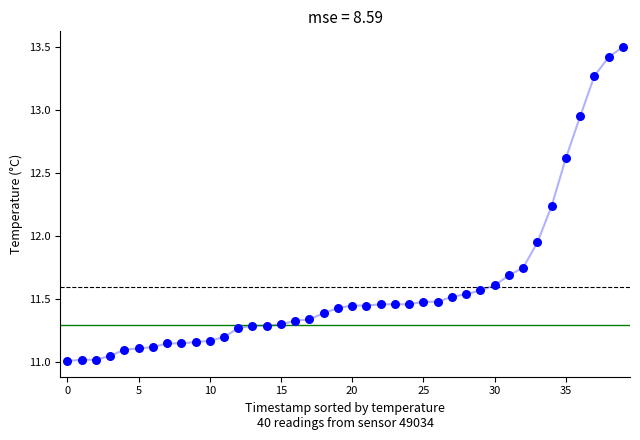

What is the smallest value displayed?

11.0